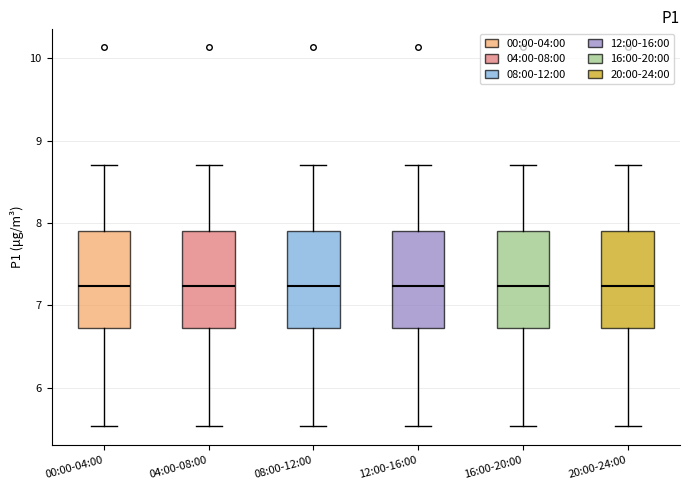

Reading left to right, transcribe this box plot: for each box, give where its median line is, the range the box spans, and where its two whiskers end, as read against the y-axis. The values are not printed on the chart, so give them approximately, as read against the axis.

00:00-04:00: median 7.2, box 6.7 to 7.9, whiskers 5.5 to 8.7
04:00-08:00: median 7.2, box 6.7 to 7.9, whiskers 5.5 to 8.7
08:00-12:00: median 7.2, box 6.7 to 7.9, whiskers 5.5 to 8.7
12:00-16:00: median 7.2, box 6.7 to 7.9, whiskers 5.5 to 8.7
16:00-20:00: median 7.2, box 6.7 to 7.9, whiskers 5.5 to 8.7
20:00-24:00: median 7.2, box 6.7 to 7.9, whiskers 5.5 to 8.7